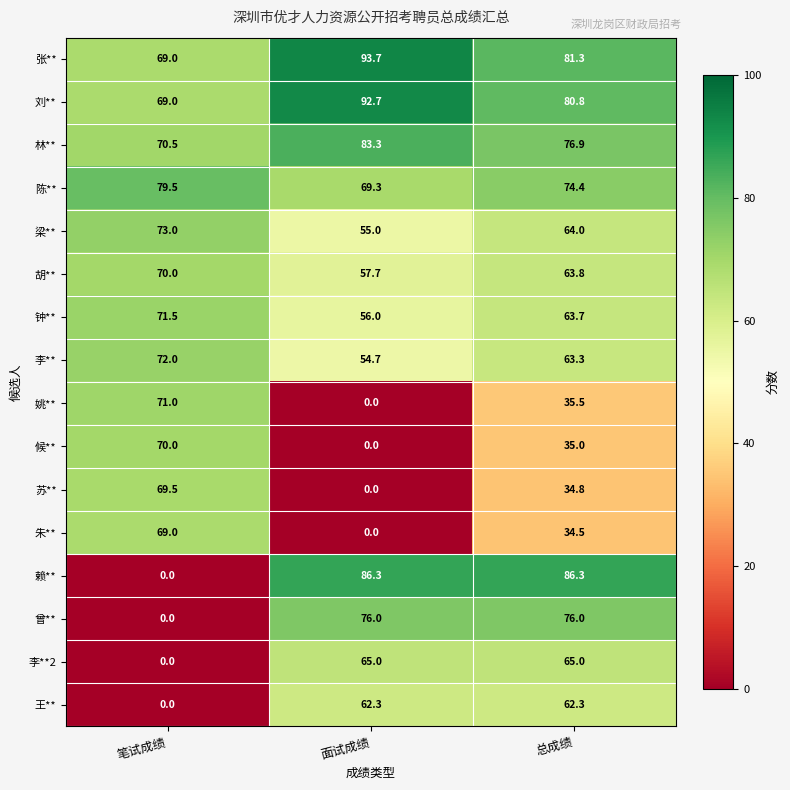

What is the maximum value shown in the chart?

93.7